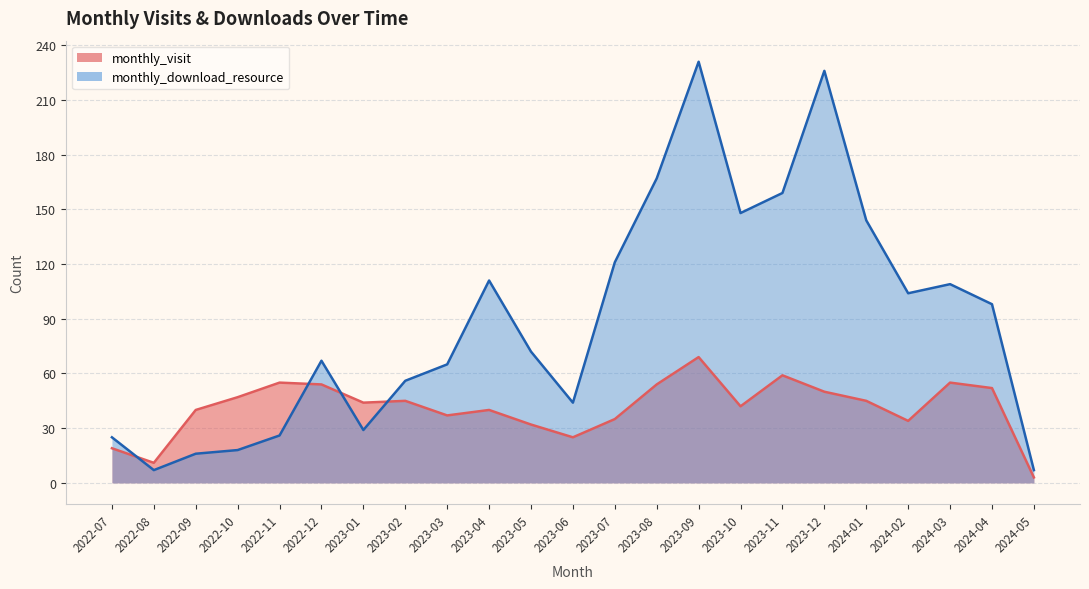

How many interior local valleys does the monthly_download_resource series have?

5